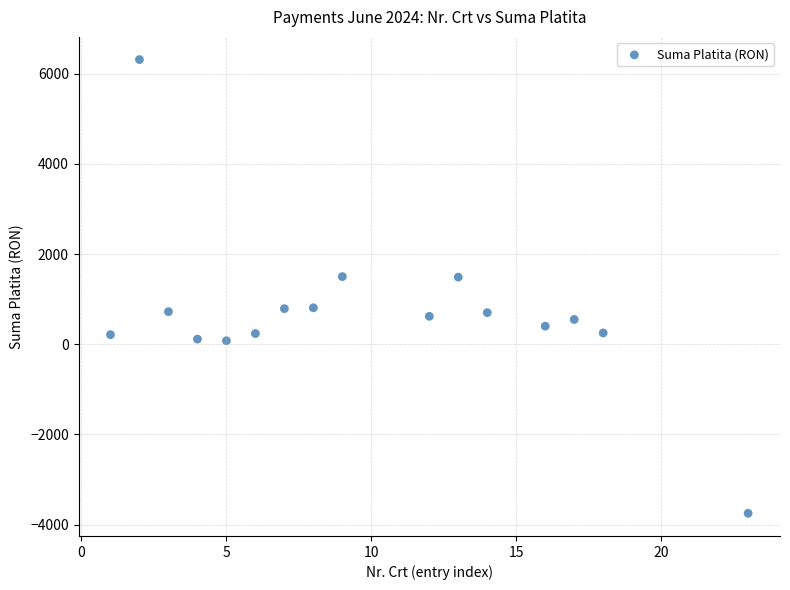

What is the range of X values (max minus min)?

22.0